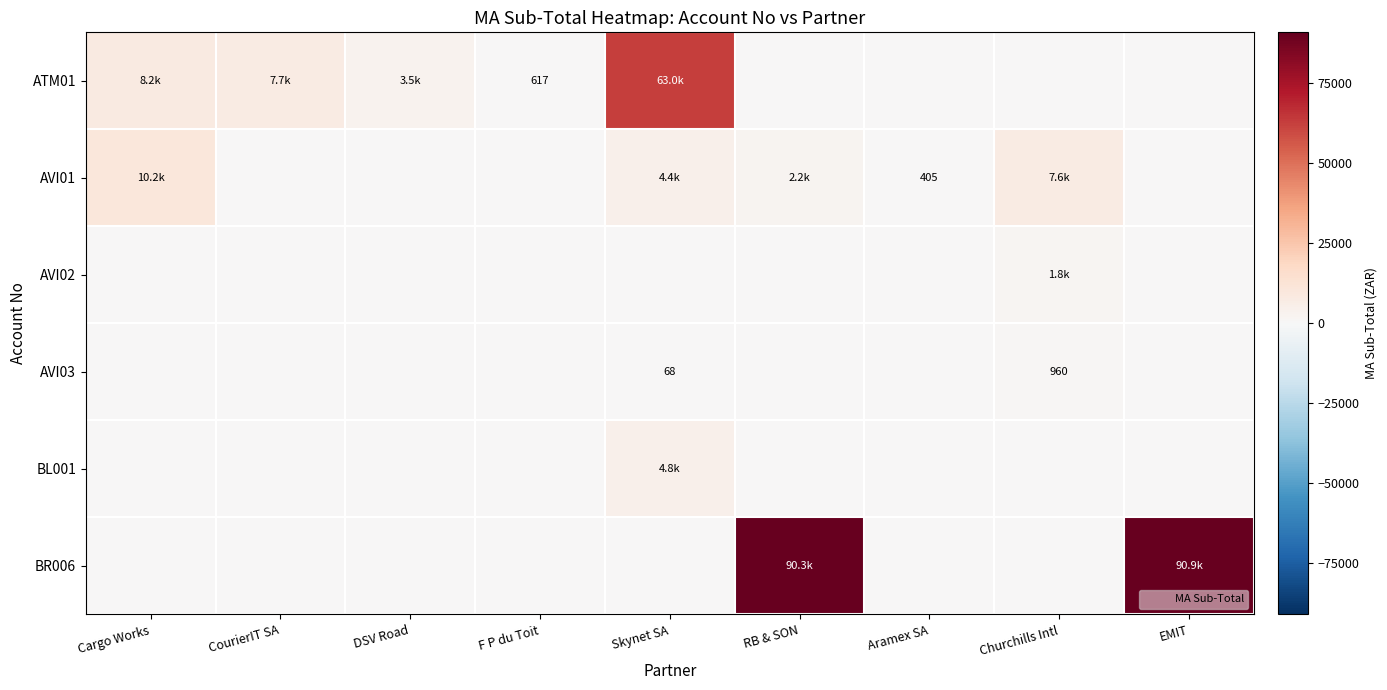

List the labels in order of AVI02 value, smallest first.

Cargo Works, CourierIT SA, DSV Road, F P du Toit, Skynet SA, RB & SON, Aramex SA, EMIT, Churchills Intl